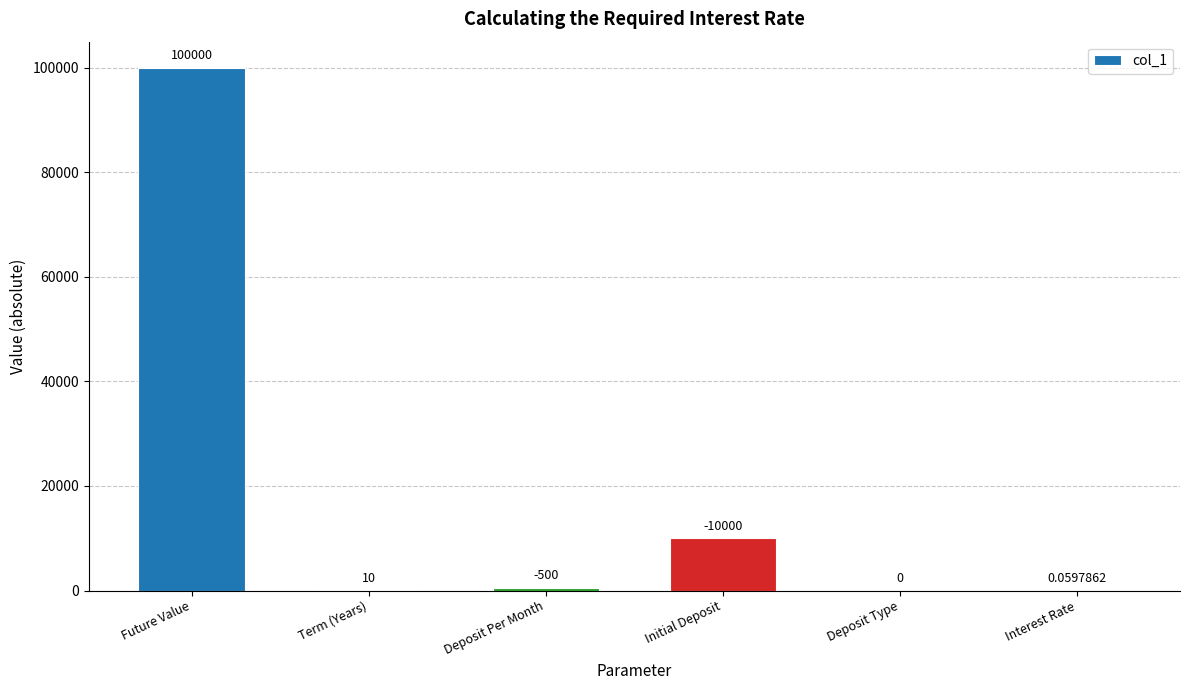

At which label is the value closest to 50000?

Initial Deposit